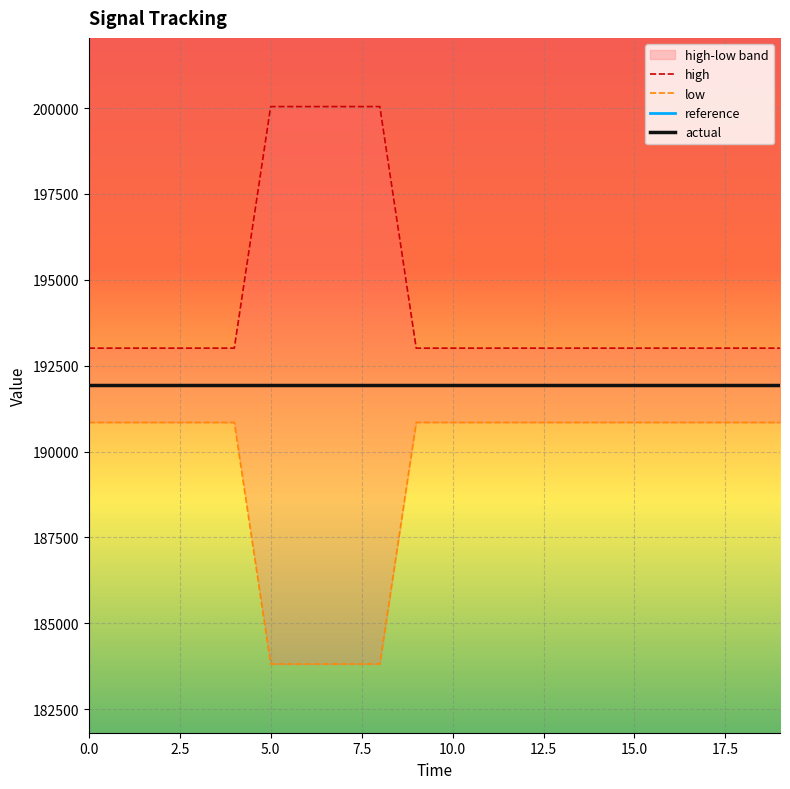

How many series are shown in this chart?

4